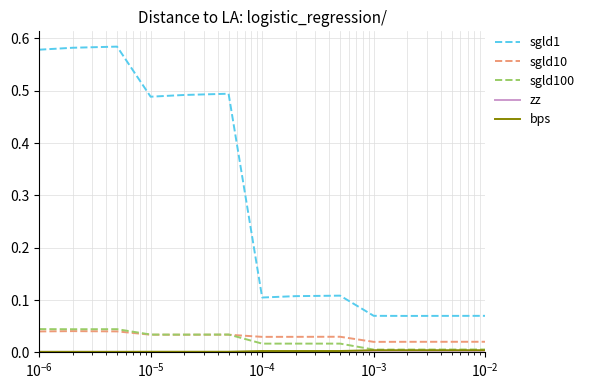

Which series has the largest range (max minus min)?

sgld1